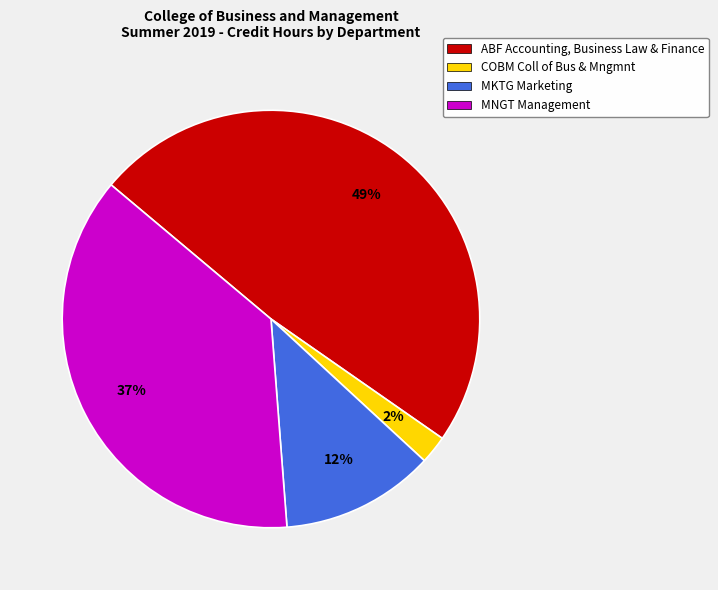

The ABF Accounting, Business Law & Finance slice represents 49% of the pie. True or false?

True